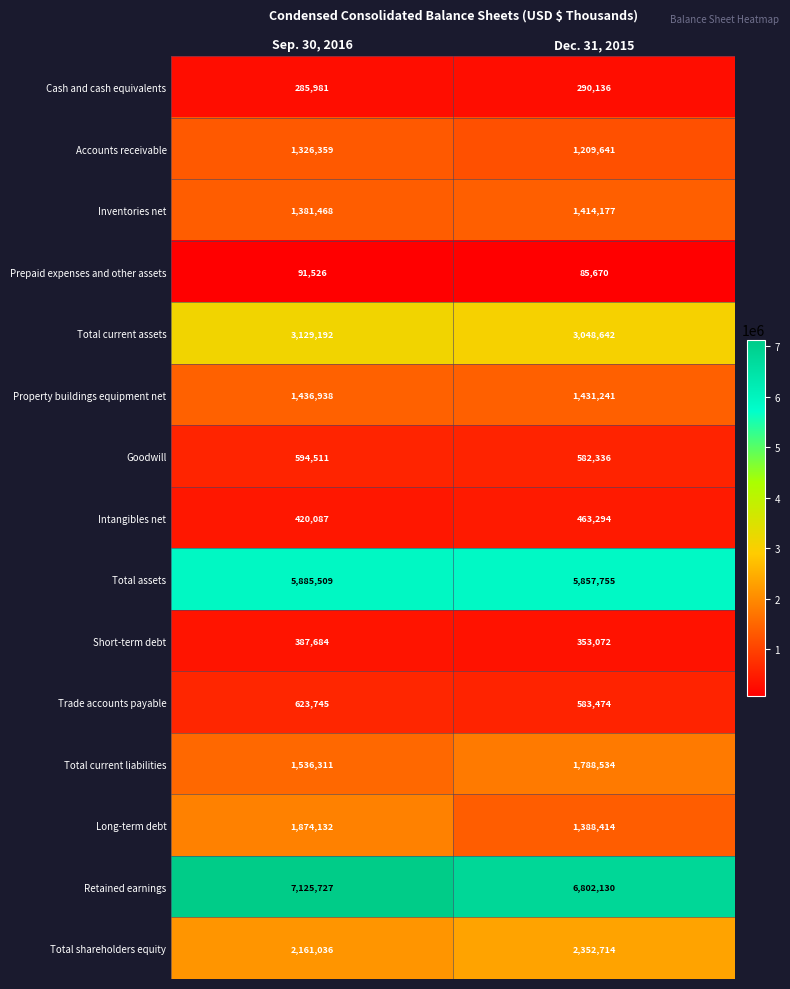

What is the difference between the Goodwill values at Sep. 30, 2016 and Dec. 31, 2015?

12175